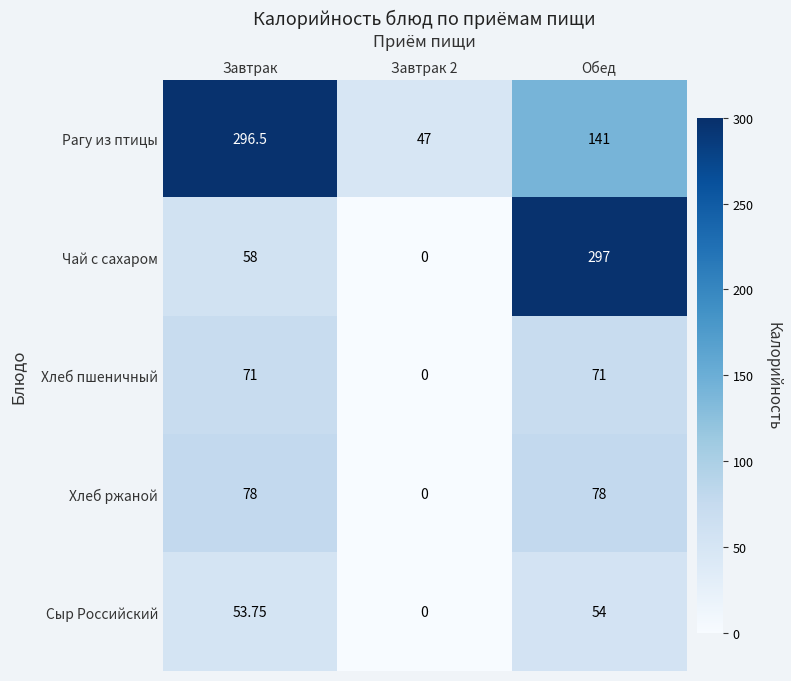

Which series has the widest spread of values?

Чай с сахаром